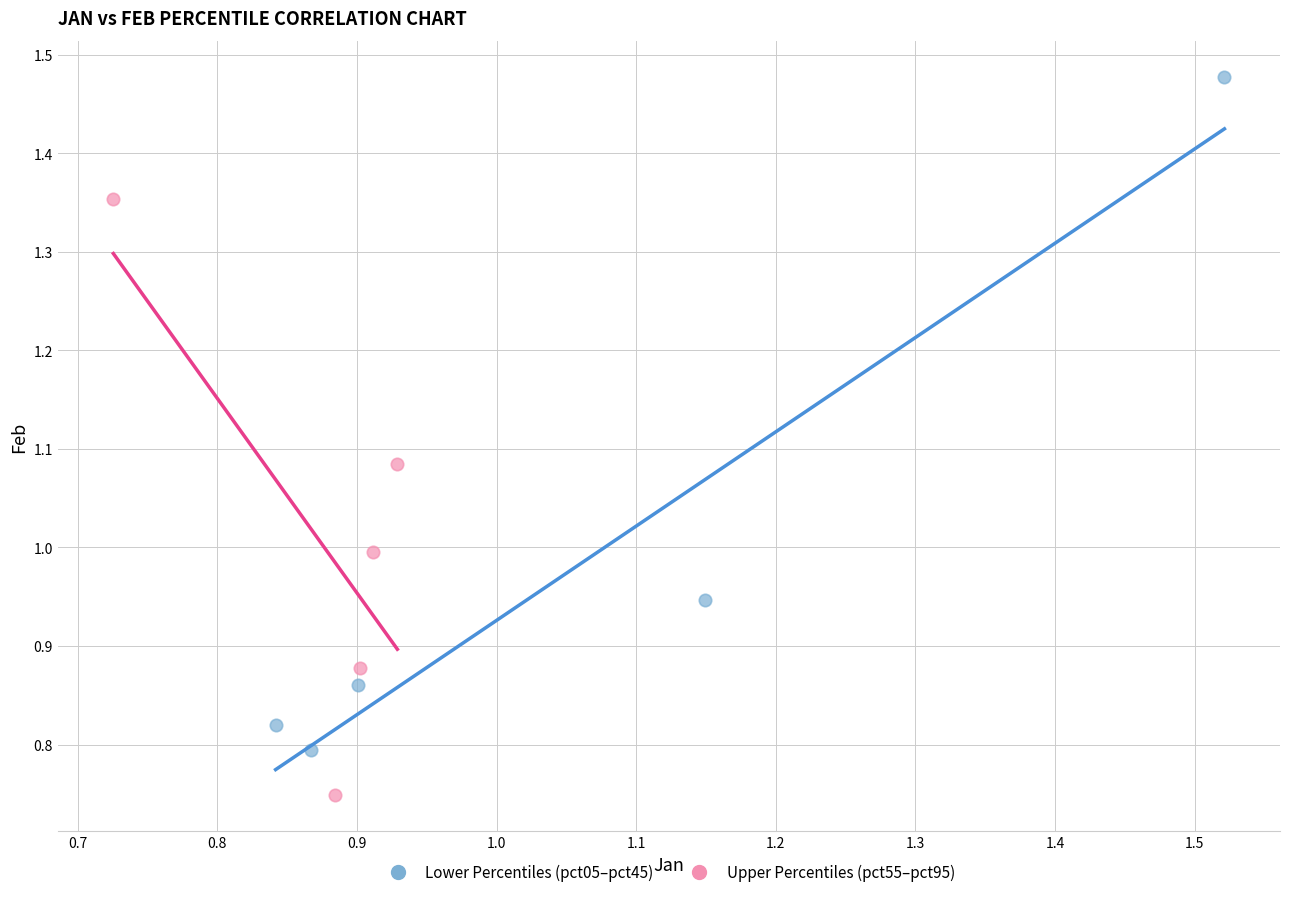

Which series has the widest spread of Y values?

Lower Percentiles (pct05–pct45)